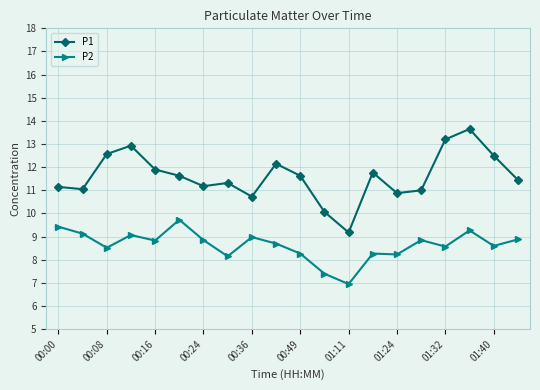

Is this an area chart (filled region under the line)?

No